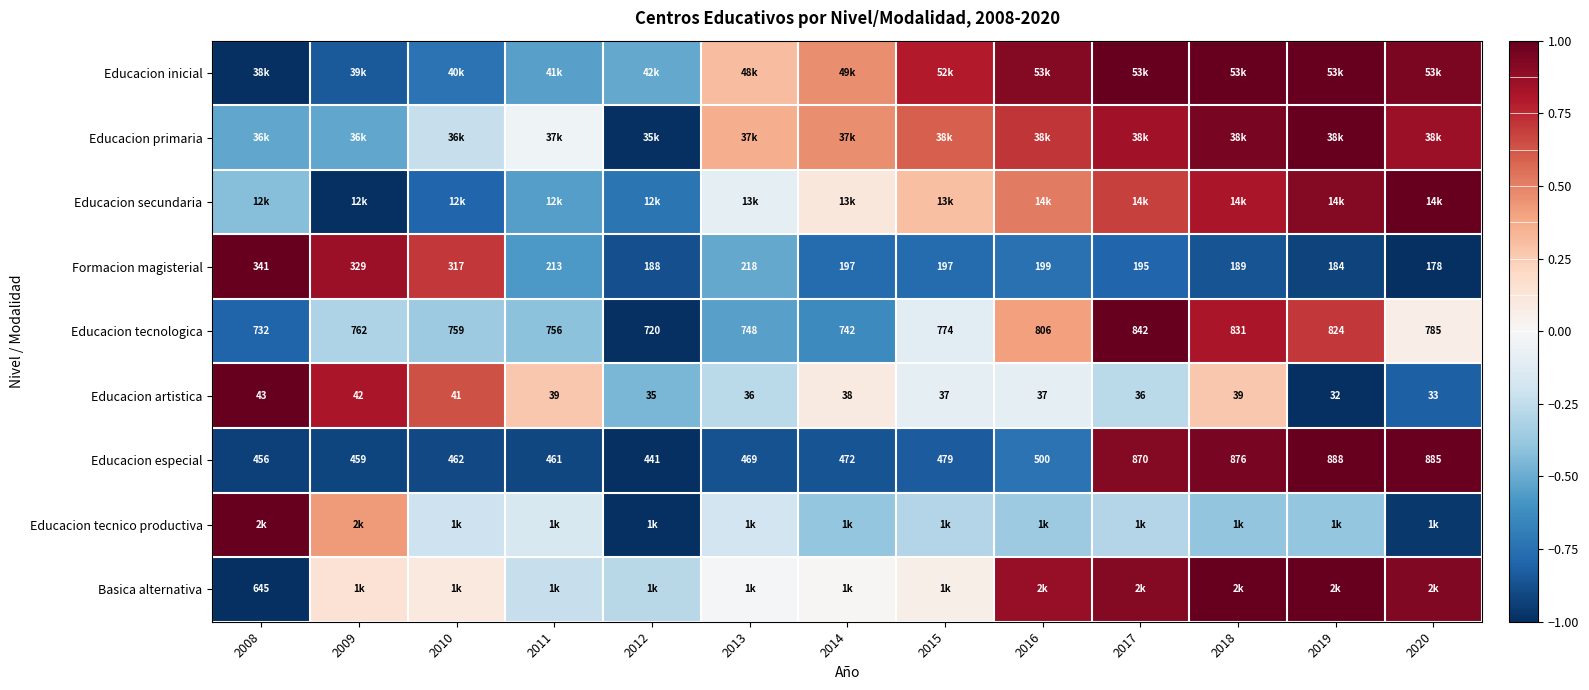

Between 2015 and 2016, which series saw the biggest shift?

Basica alternativa